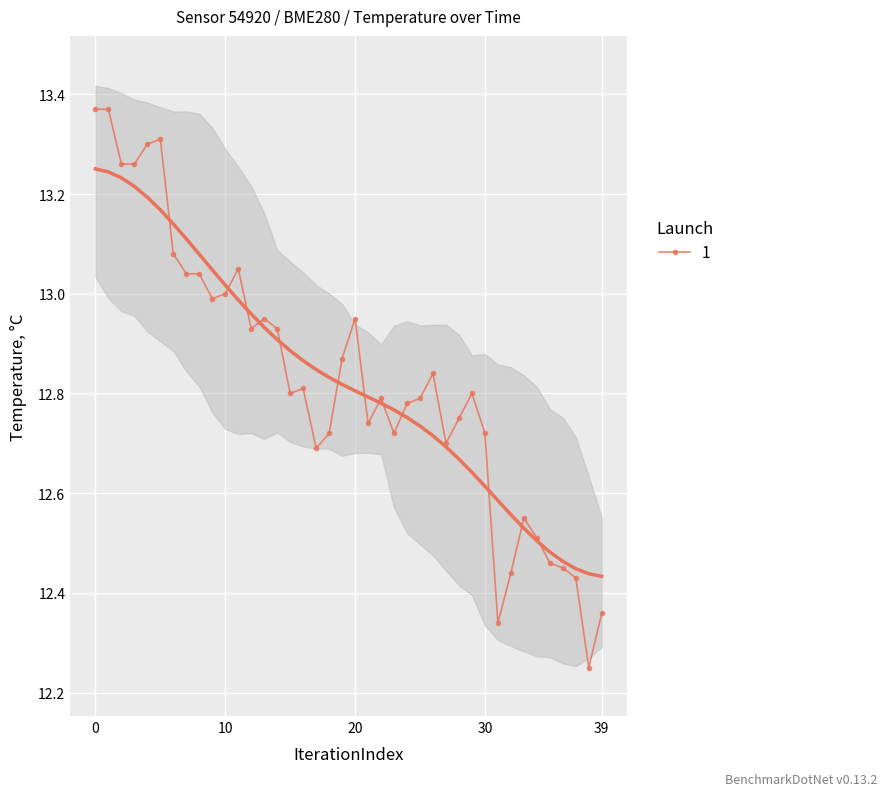

What is the label of the 35th point from the right?

5